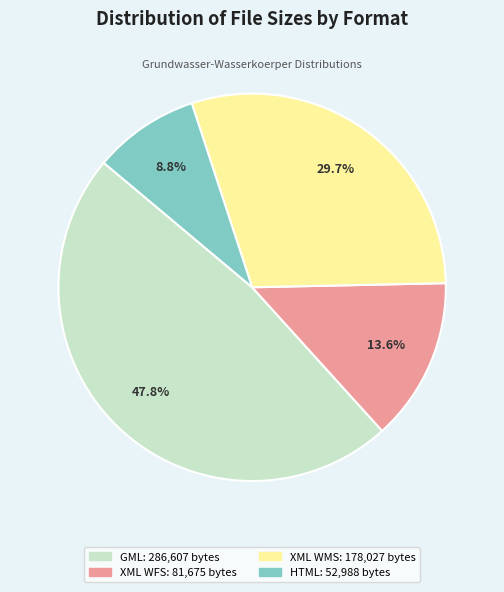

Does any single category account for the majority?

No